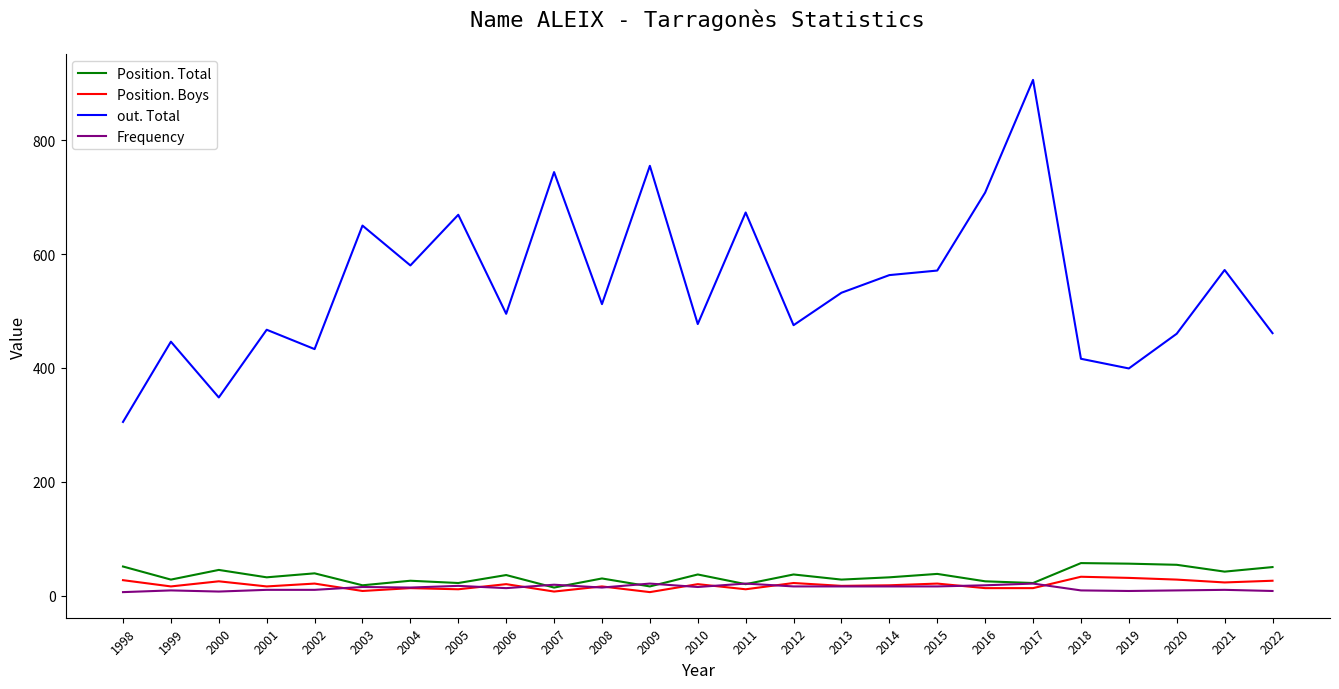

True or false: Position. Total and out. Total intersect in this chart.

False